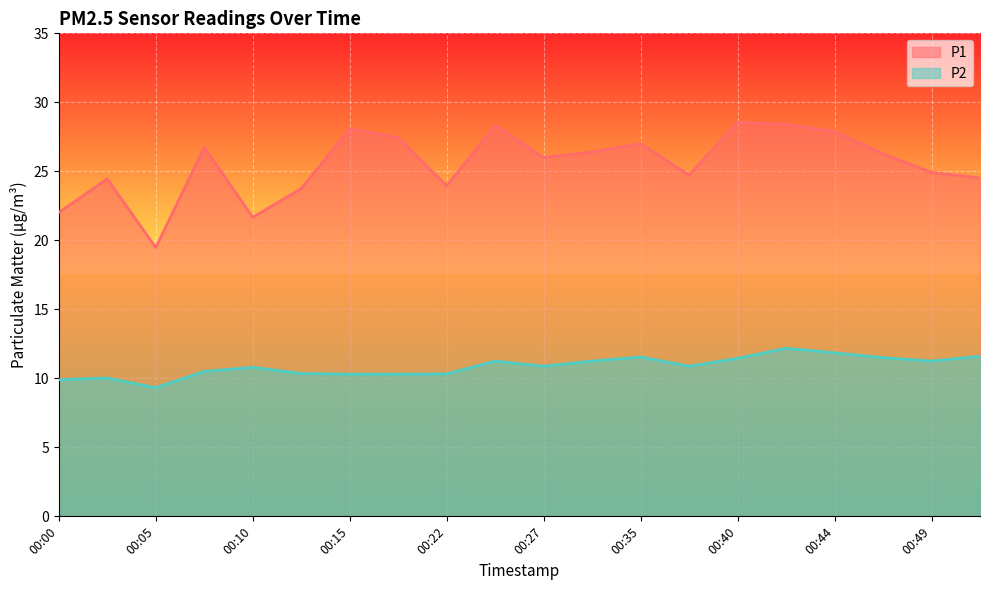

Reading right to left, list all the values displayed in this chart.

P1: 24.5	24.9	26.3	27.9	28.4	28.6	24.7	27.0	26.4	26.0	28.3	23.9	27.4	28.1	23.8	21.7	26.7	19.5	24.4	22.0
P2: 11.6	11.2	11.5	11.8	12.2	11.4	10.9	11.6	11.2	10.9	11.2	10.3	10.3	10.3	10.3	10.8	10.5	9.3	10.0	9.9